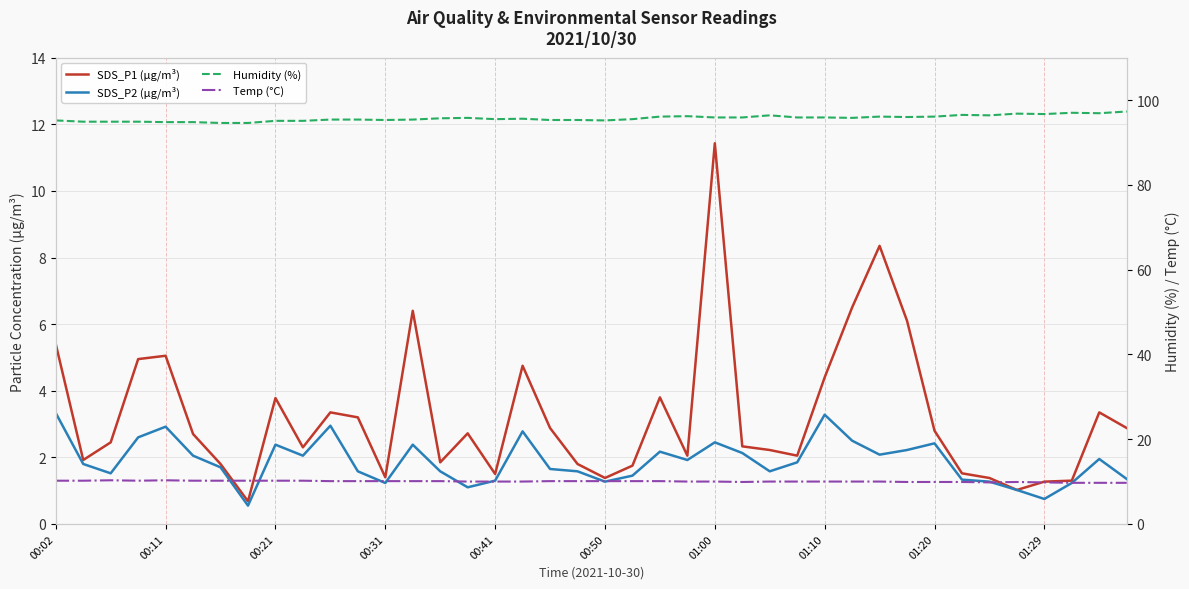

How many lines are shown in the chart?

4